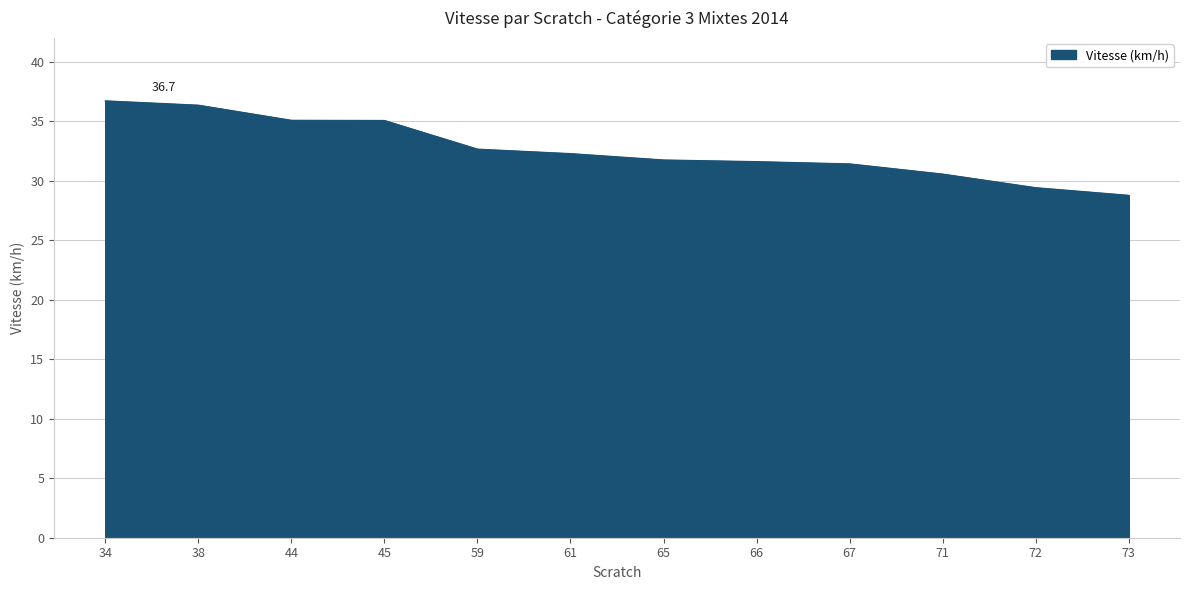

How many lines are shown in the chart?

1